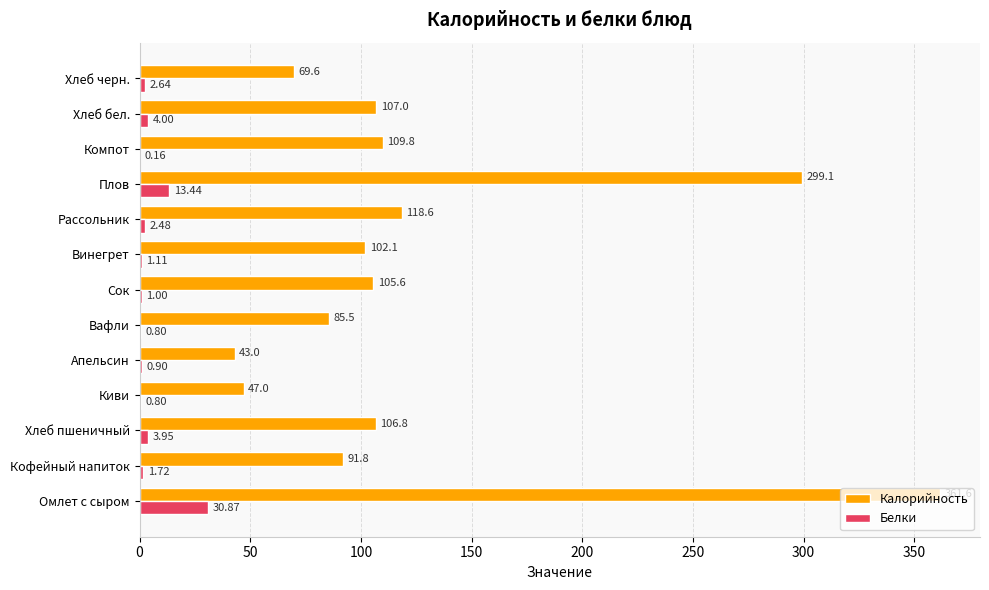

Where is Белки nearest to the value 15?

Плов